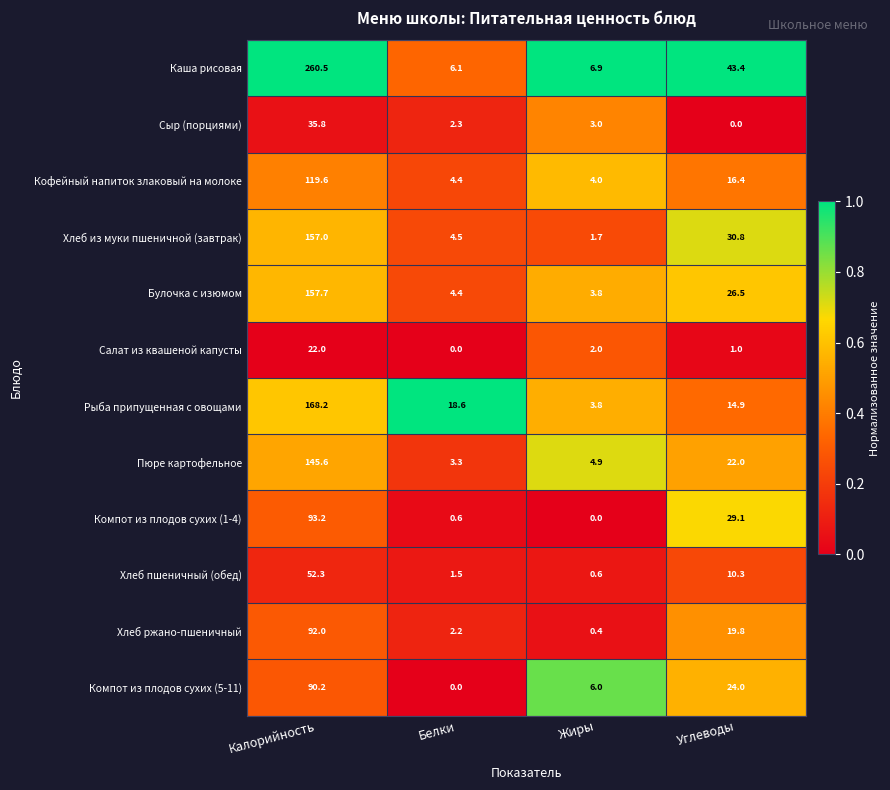

Which series has the largest range (max minus min)?

Каша рисовая